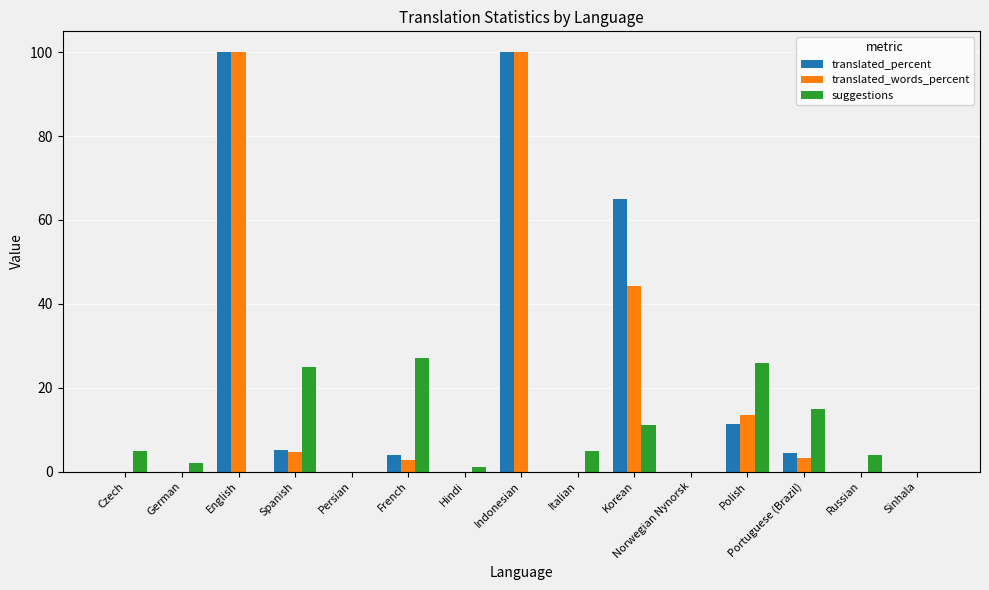

Is the value of translated_words_percent at Italian greater than the value of translated_percent at Spanish?

No